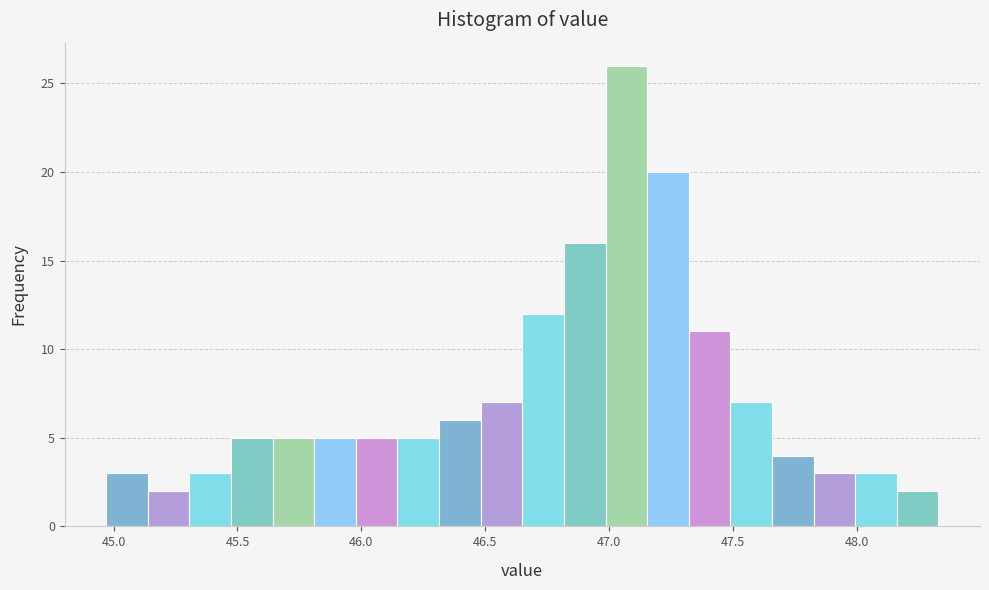

Around what value on the x-axis is the tallest bar? Give the approximate position of its centre, as read against the axis.

47.05